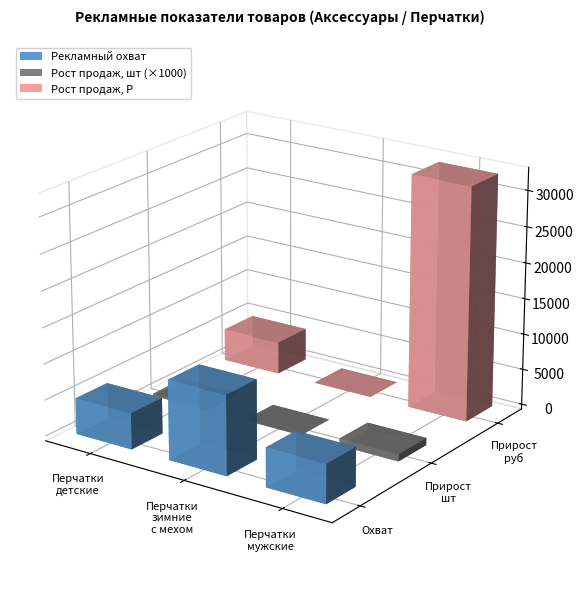

How many groups of bars are there?

3